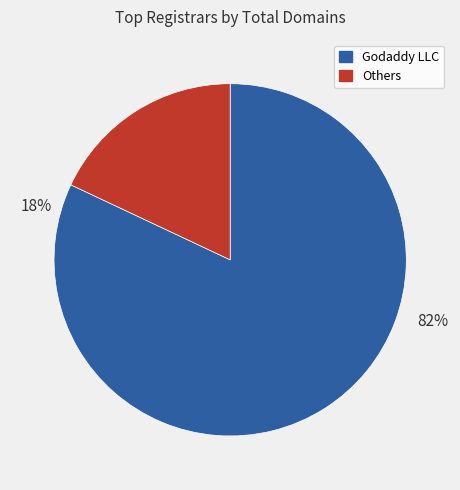

Is there a majority slice in this chart?

Yes